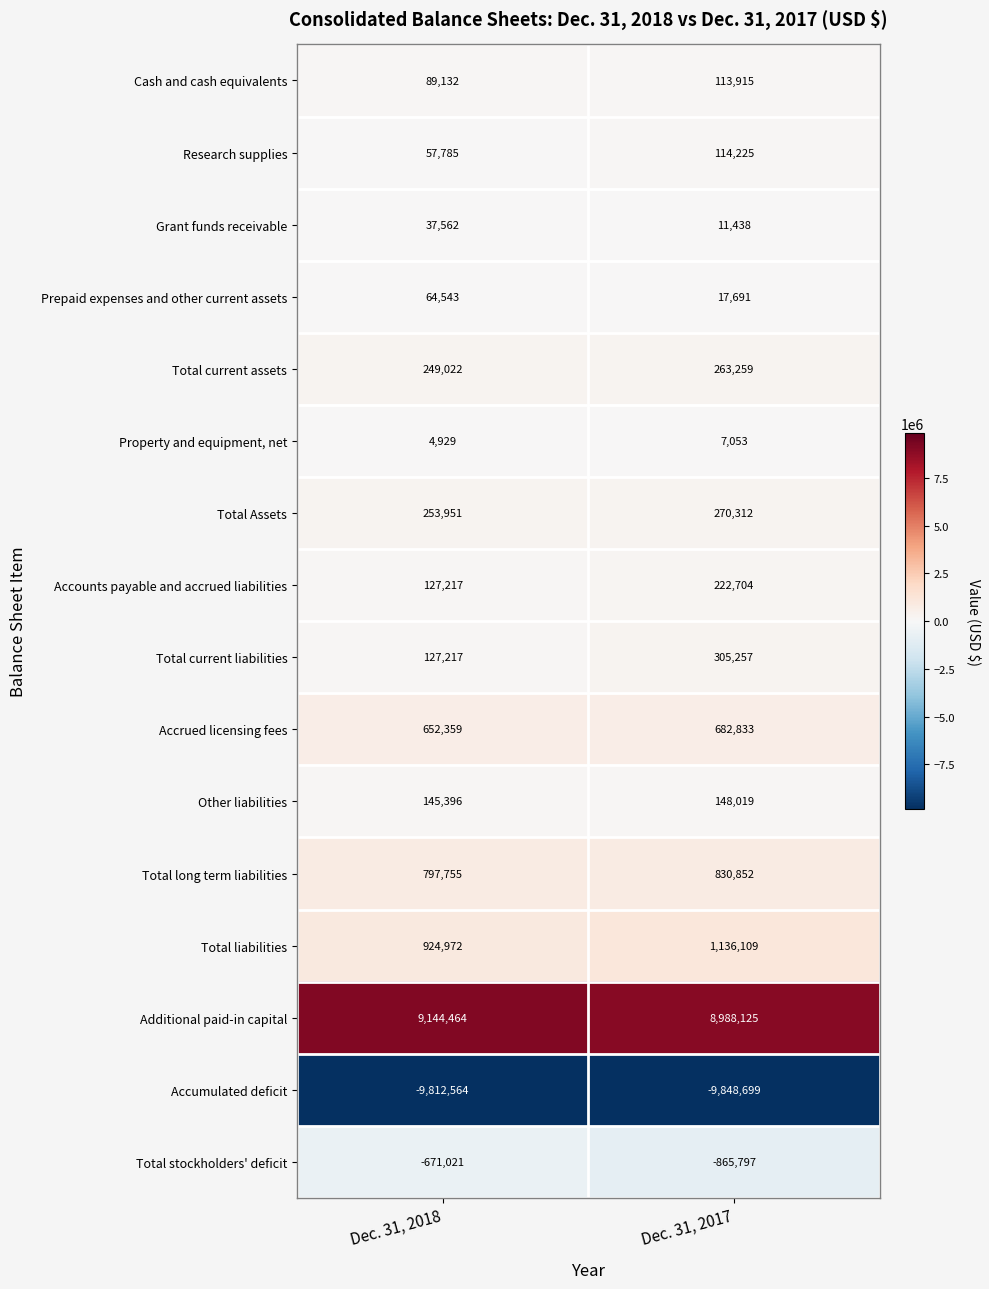

List the labels in order of Grant funds receivable value, smallest first.

Dec. 31, 2017, Dec. 31, 2018